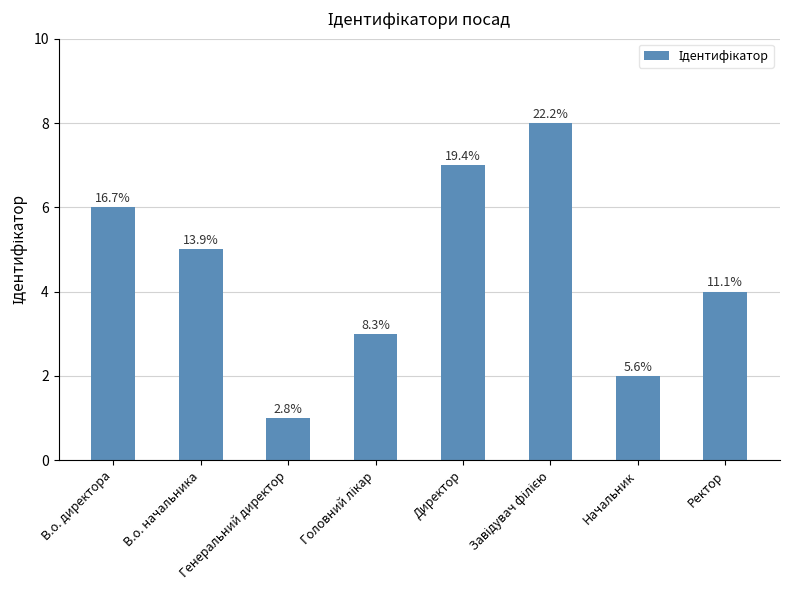

What is the sum of the values at Начальник and Головний лікар?

5